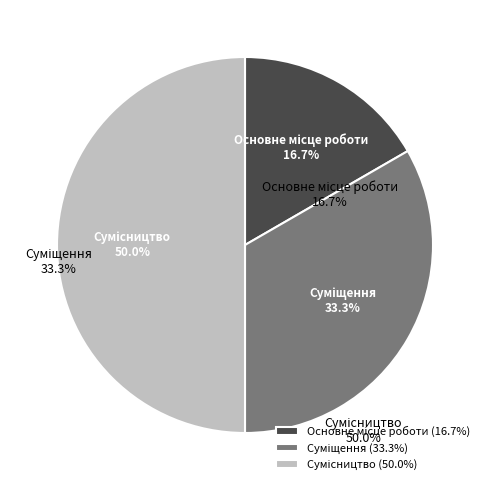

What is the largest slice in the pie chart?

Сумісництво